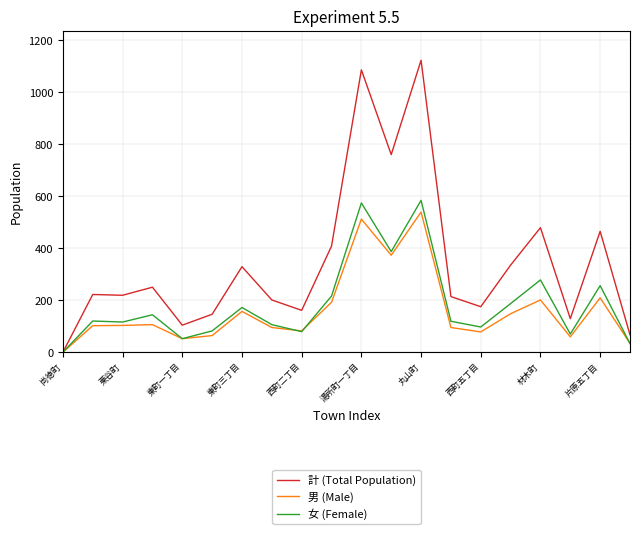

Is this an area chart (filled region under the line)?

No